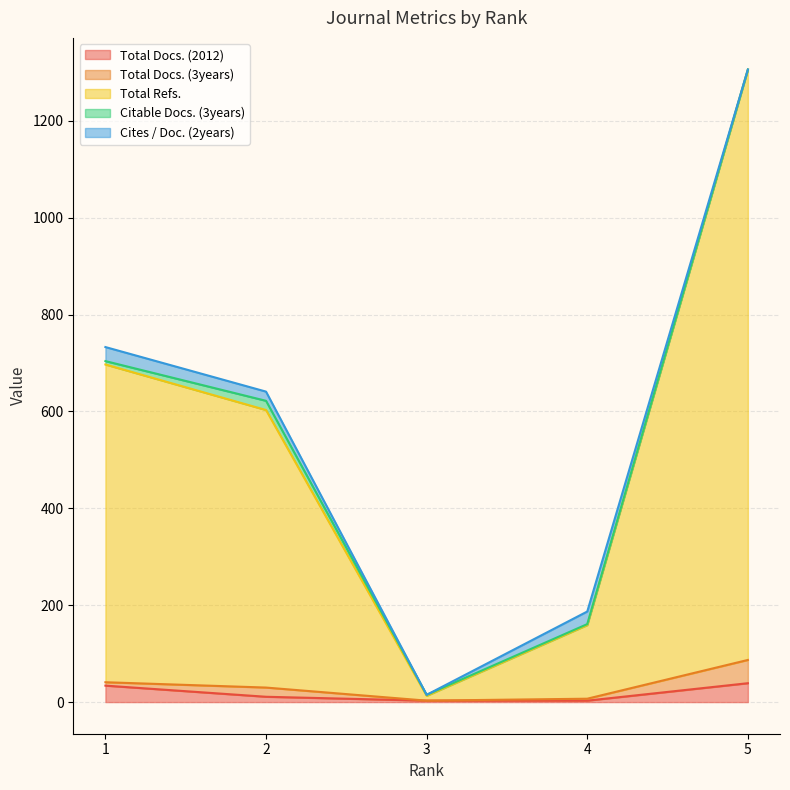

Which has a higher value, 3 or 1?

1